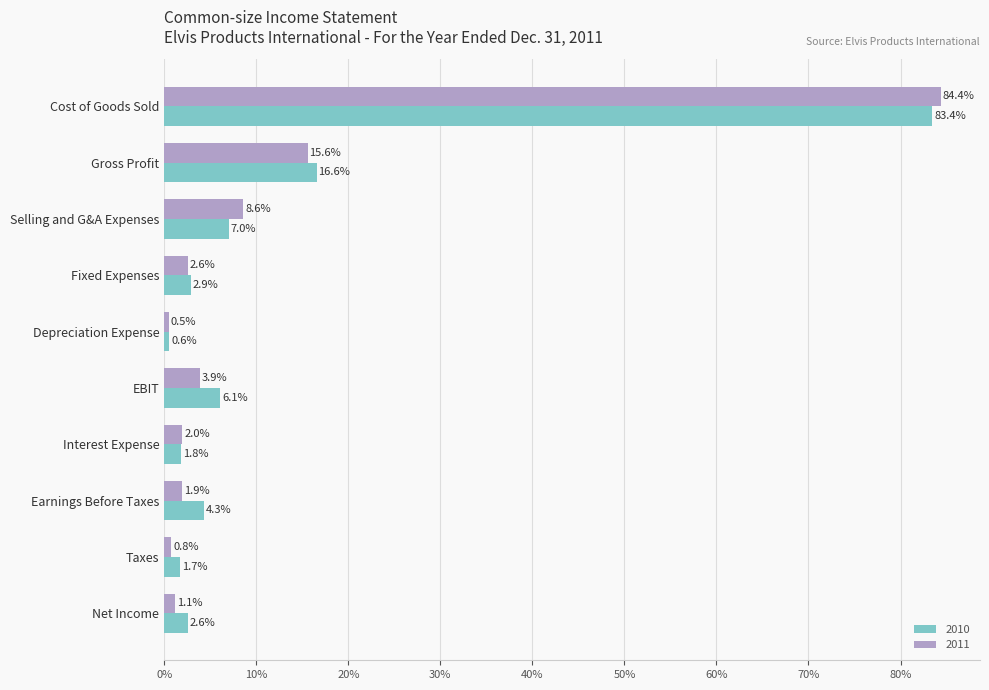

At how many categories does at least one series exceed 0?

10